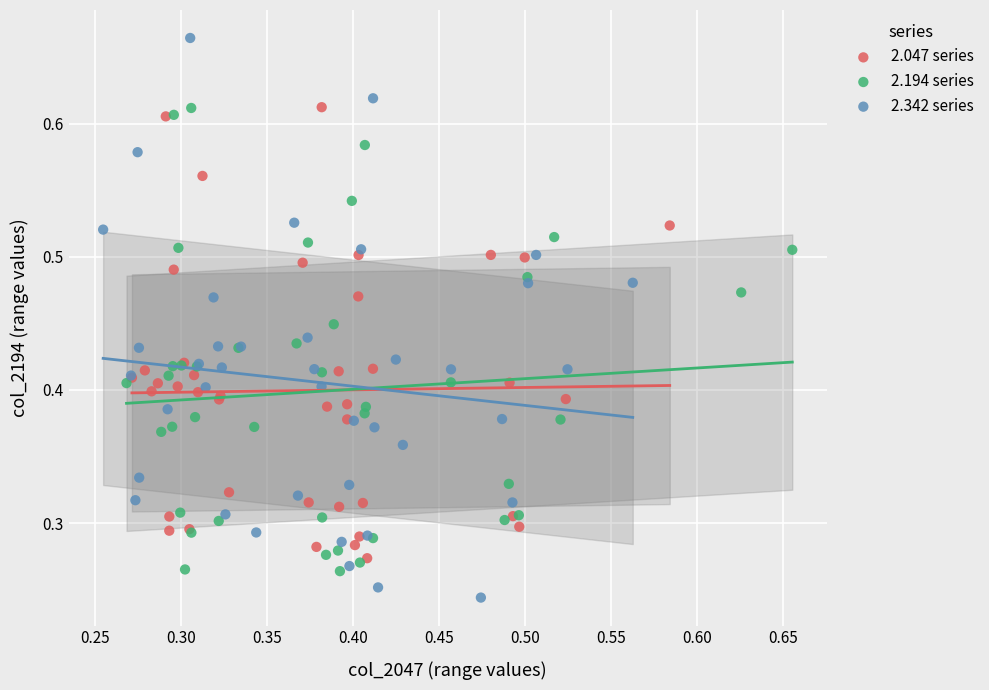

Which series has the widest spread of Y values?

2.342 series